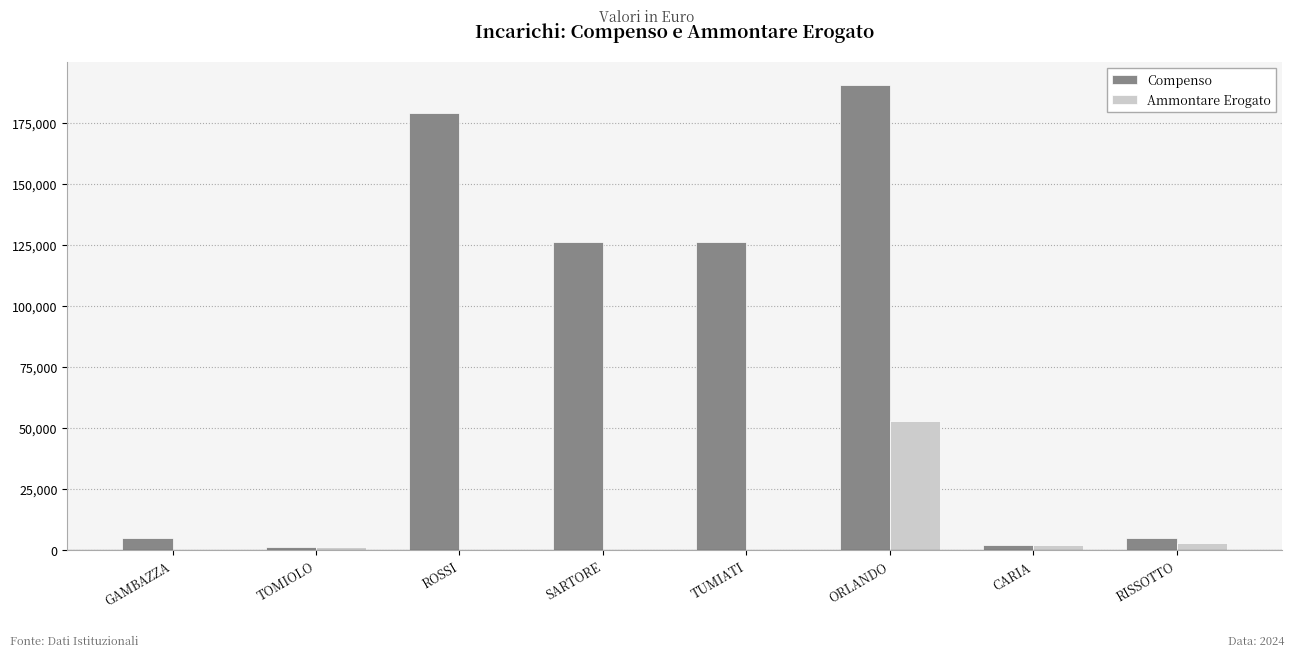

Does the chart contain stacked bars?

No